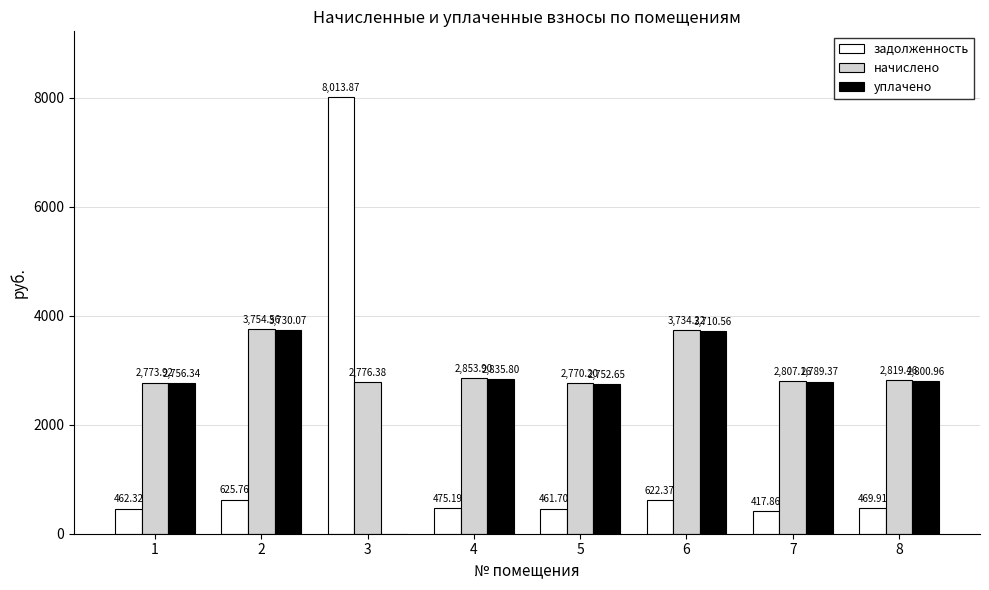

Between 1 and 4, which series saw the biggest shift?

начислено